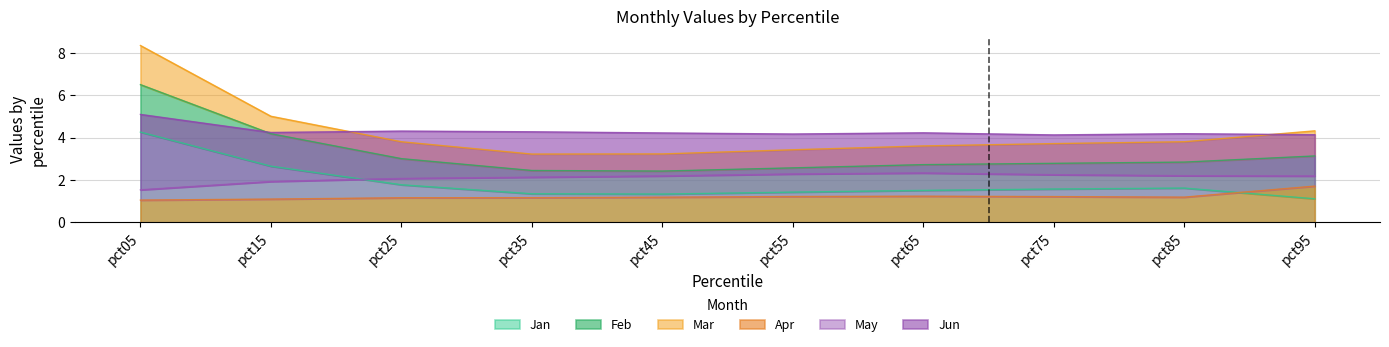

Is it true that Apr equals 0.8 at pct85?

False